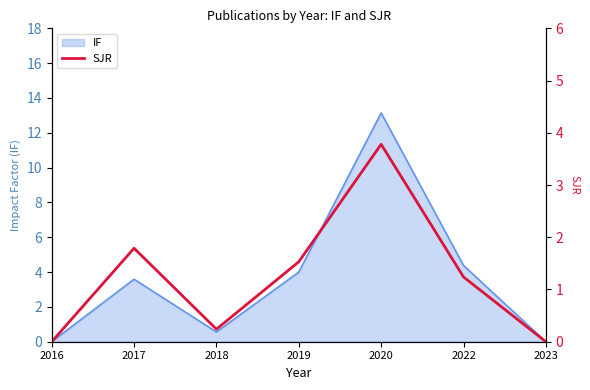

How many data points does each series have?

7